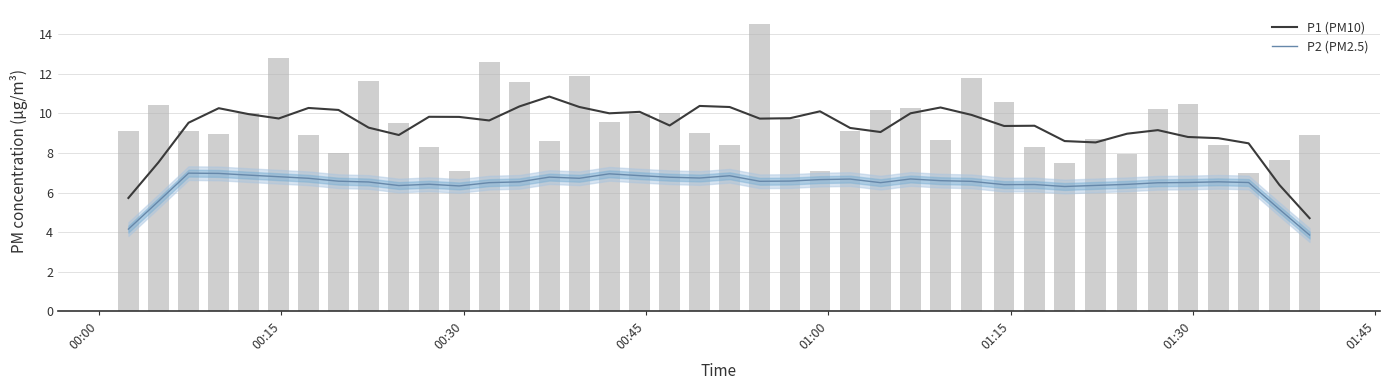

What is the lowest value of the P1 (PM10) series?

4.7